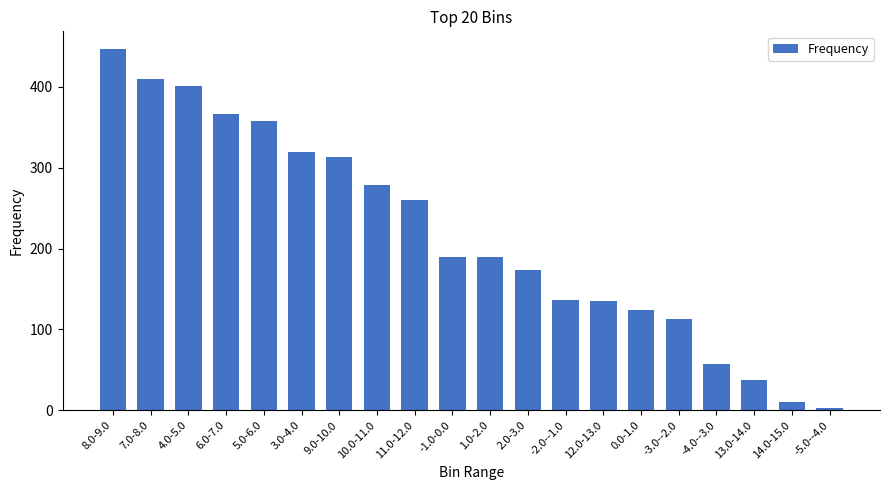

What is the label of the 19th bar from the right?

7.0-8.0